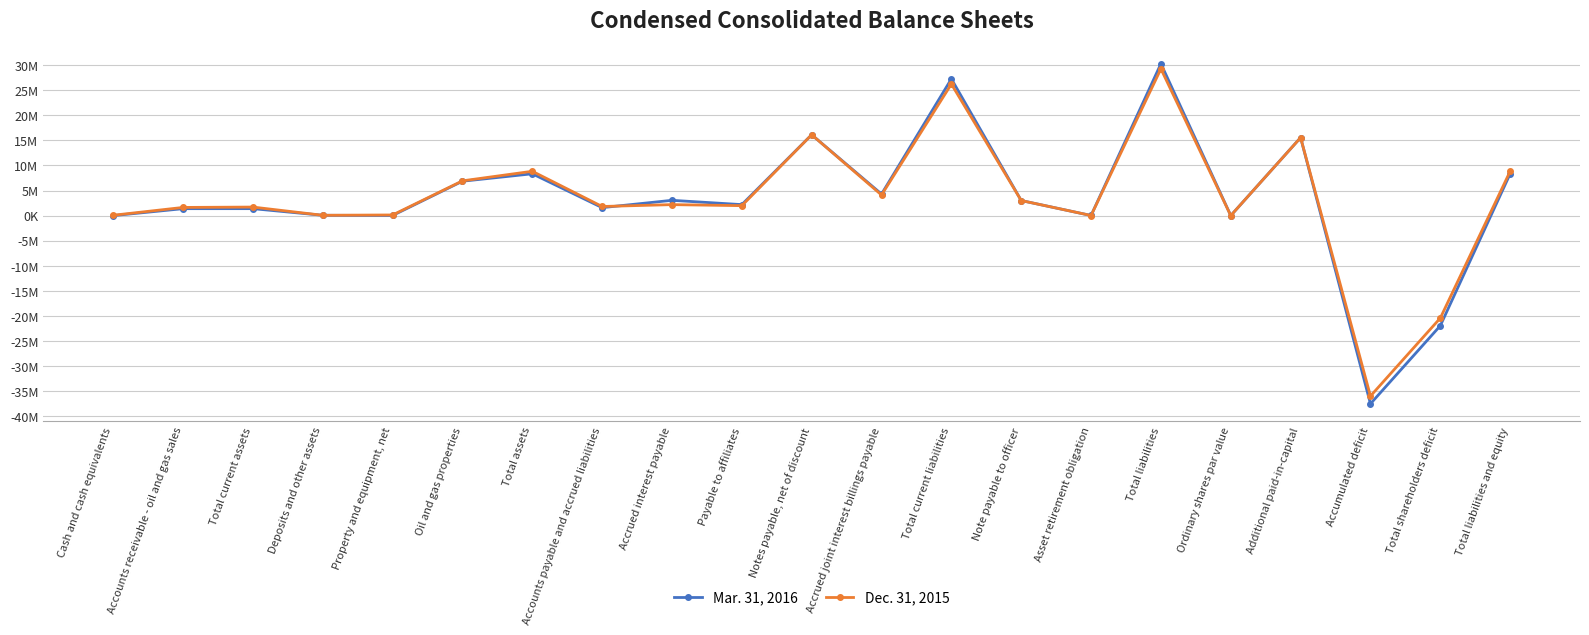

What is the sum of the Dec. 31, 2015 values at Total liabilities and Total liabilities and equity?

38087894